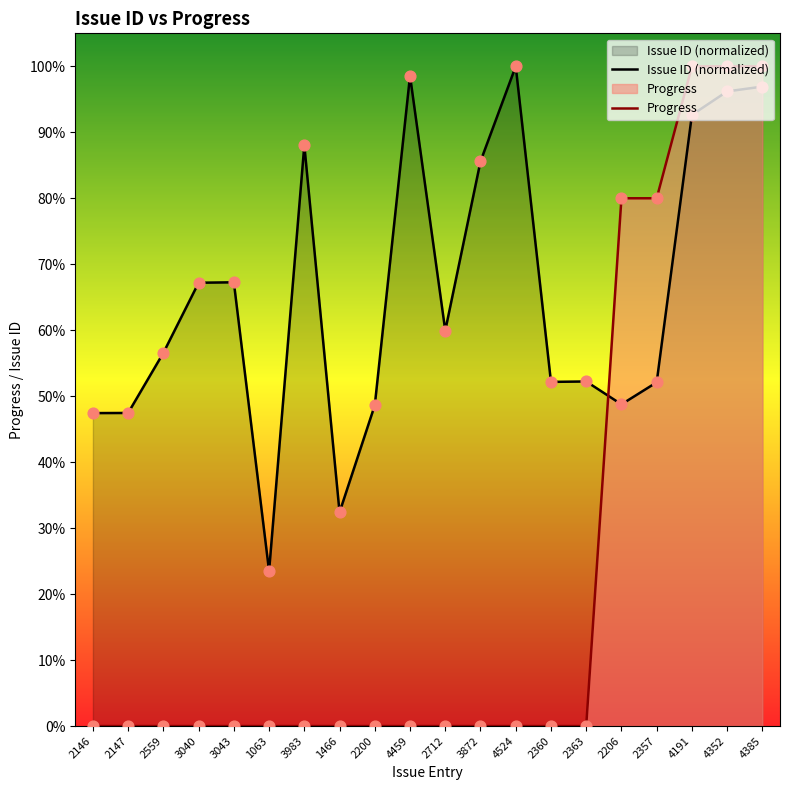

Which series contains the lowest Y value?

Progress